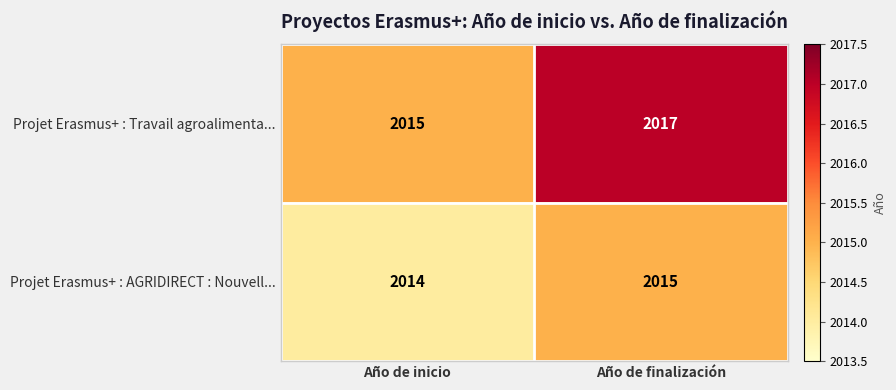

Which category has the lowest value across all series?

Año de inicio